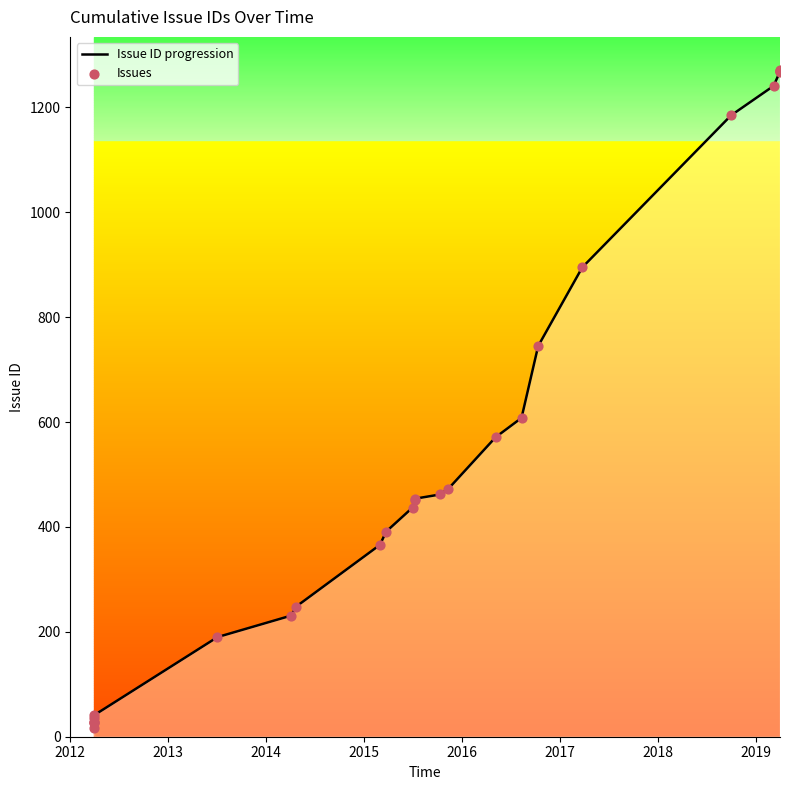

What is the maximum value shown in the chart?

1271